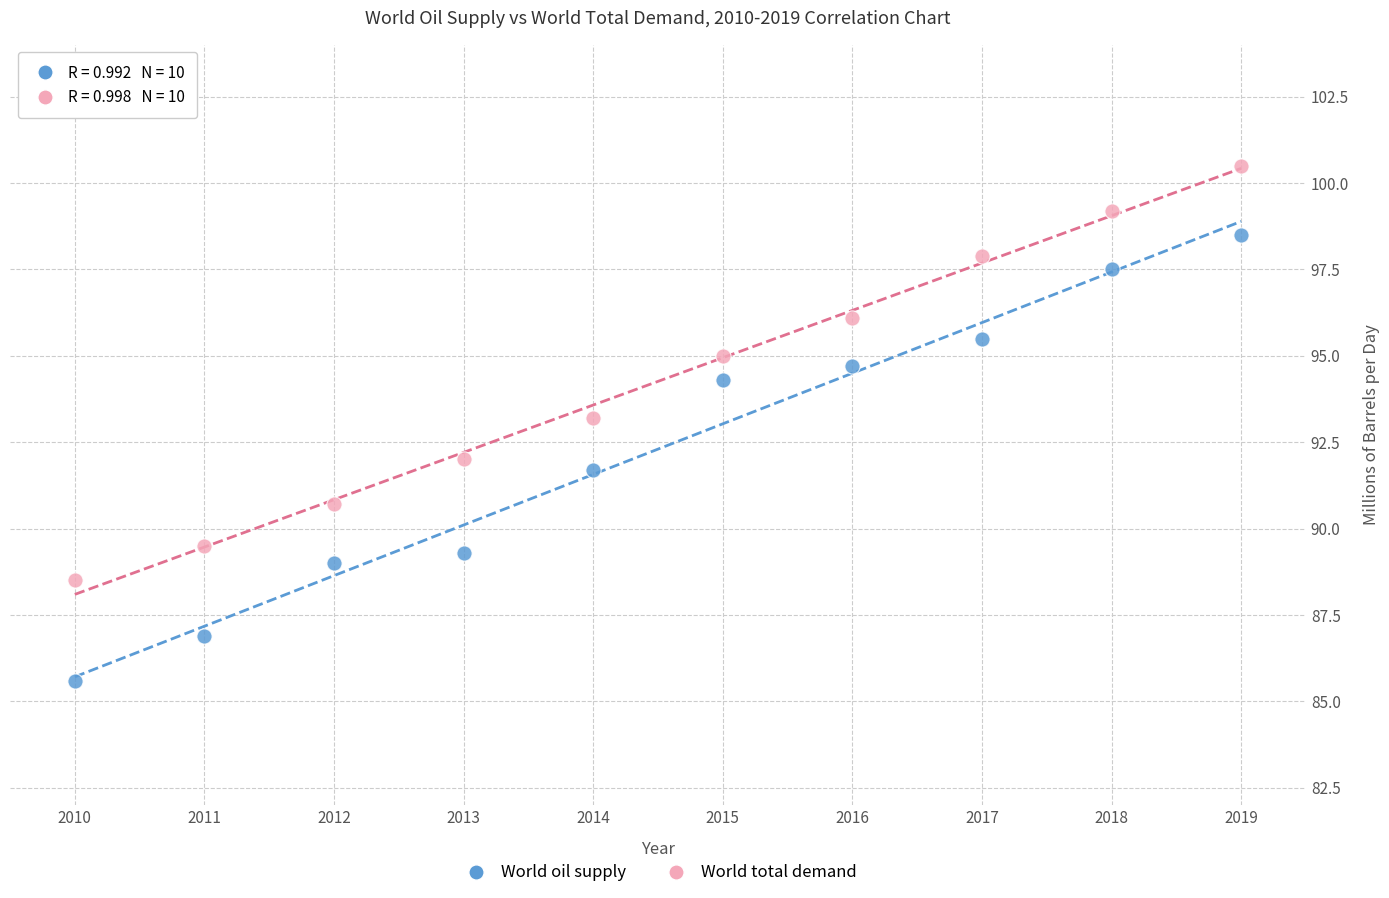

Which series reaches the minimum Y coordinate?

World oil supply